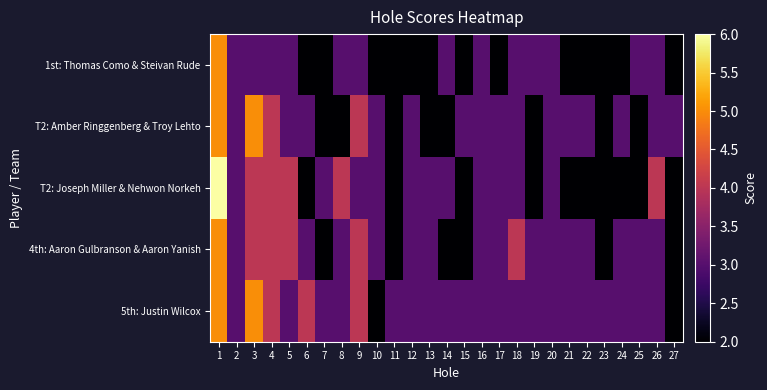

Count the number of categories in the chart.

27